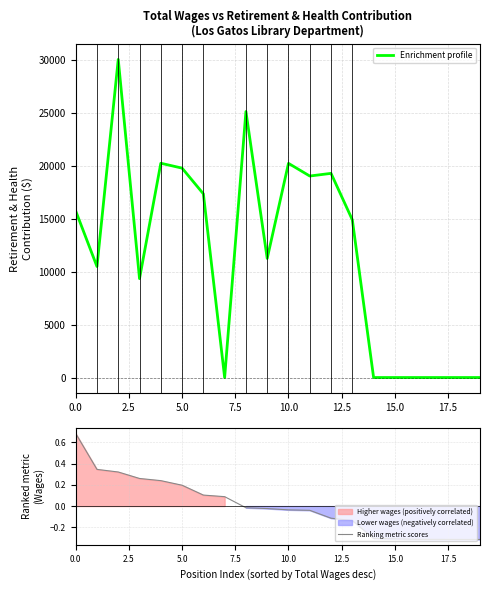

True or false: Ranking metric scores has more than 1 points higher than both neighbors.

False